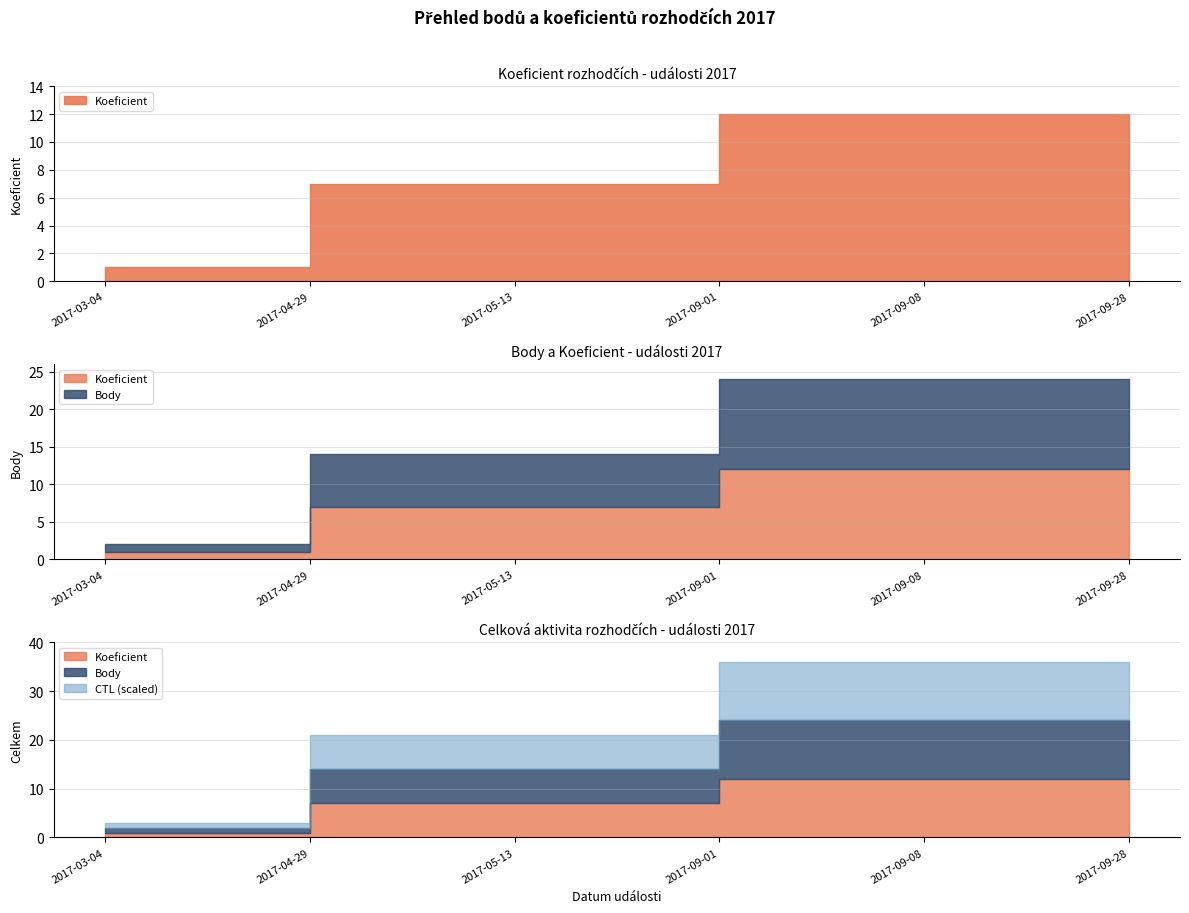

How many values in the Body series are below 12?

3